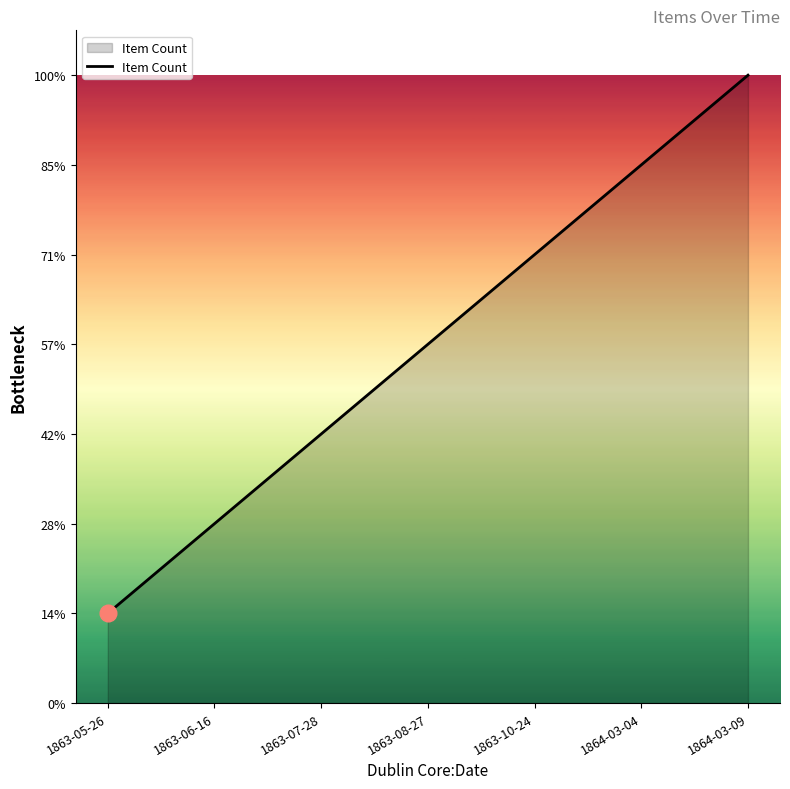

Does the chart have visible grid lines?

No